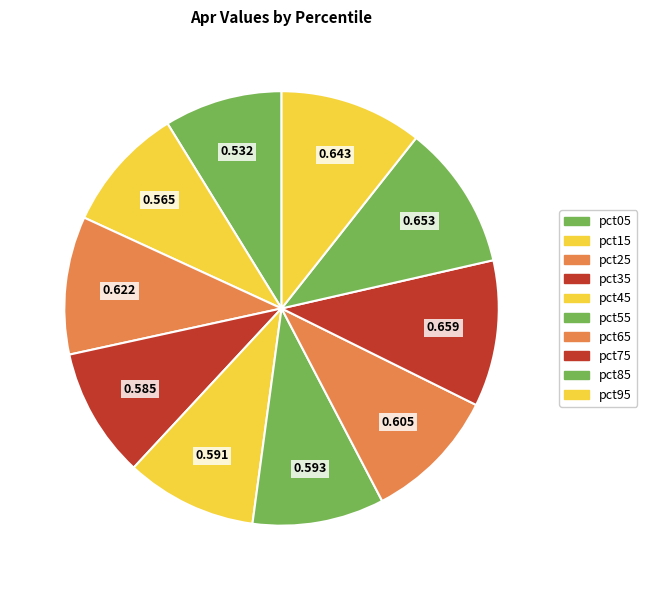

To the nearest percent, what is the difference between the pct85 and pct55 slice percentages?

1%